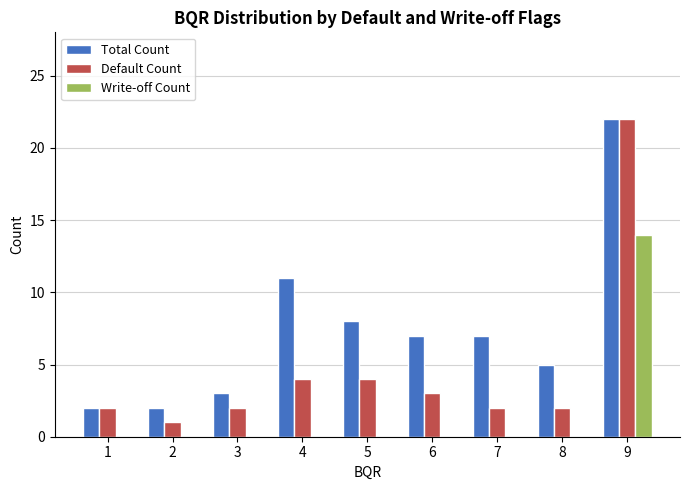

Is the value of Write-off Count at 1 greater than the value of Default Count at 4?

No